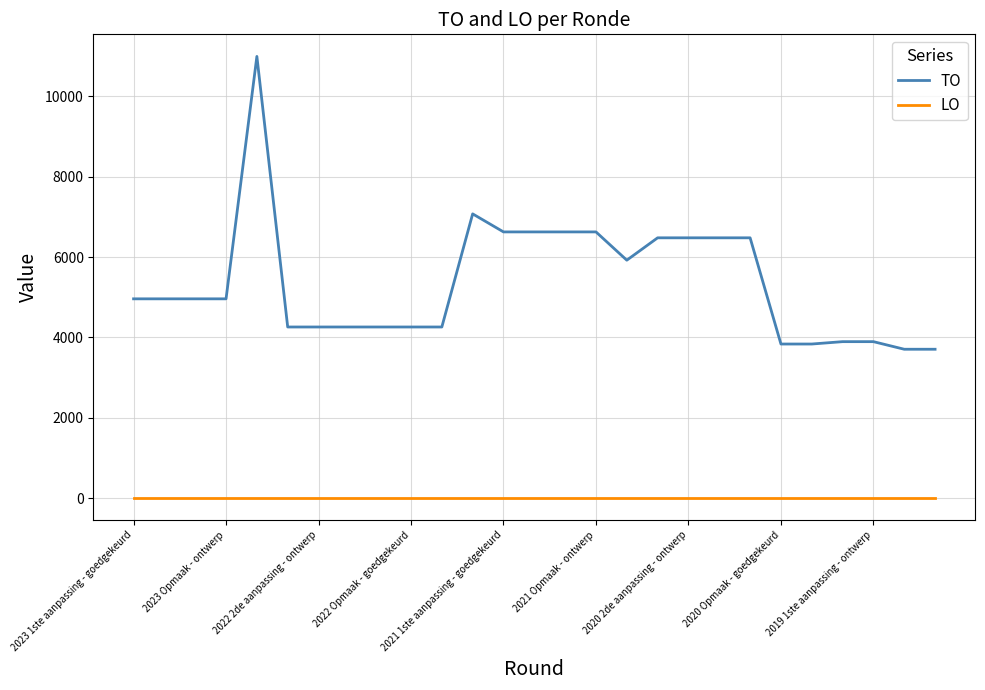

List the series in order of their peak value, lowest first.

LO, TO